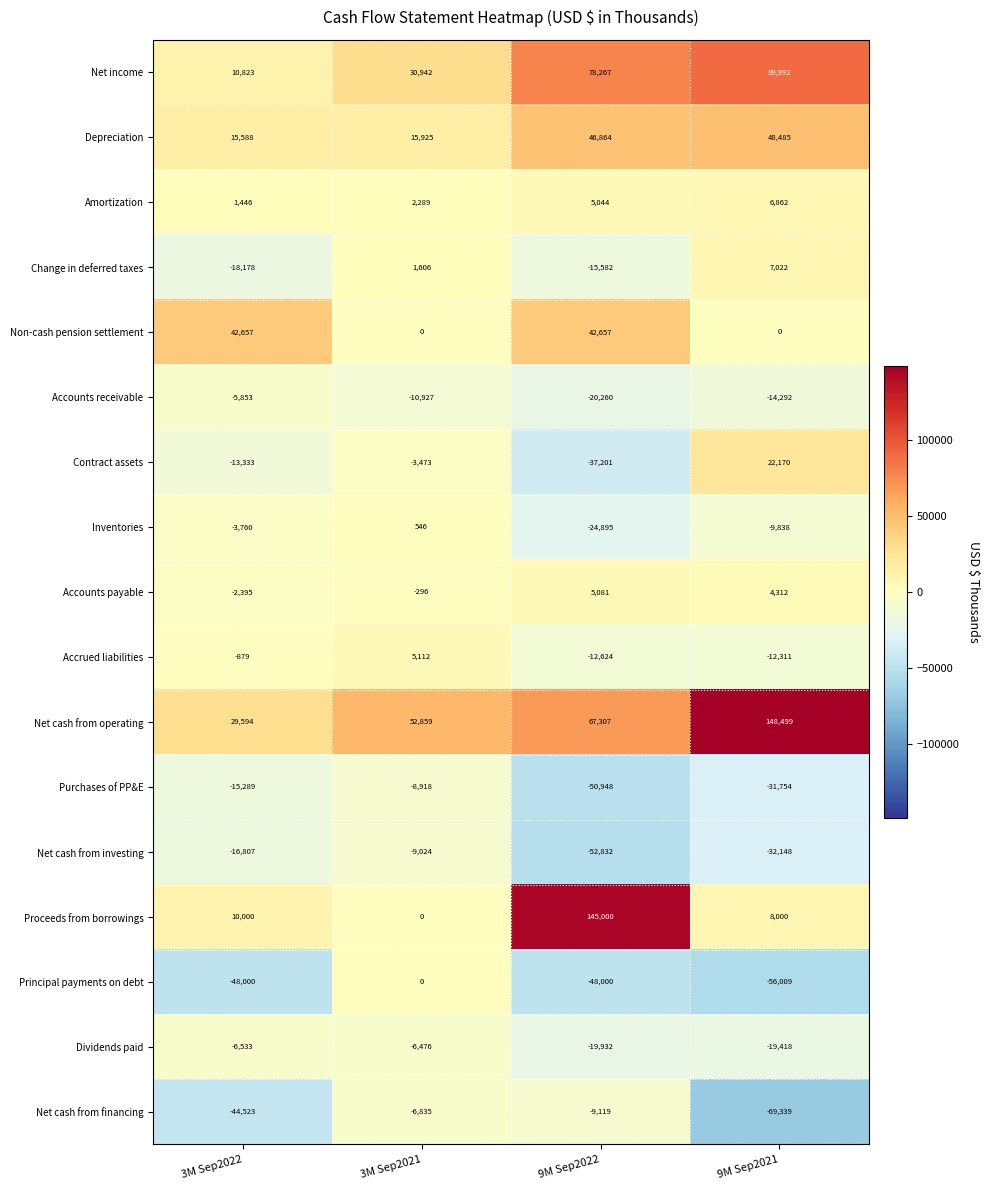

Which label corresponds to the largest value in the chart?

9M Sep2021